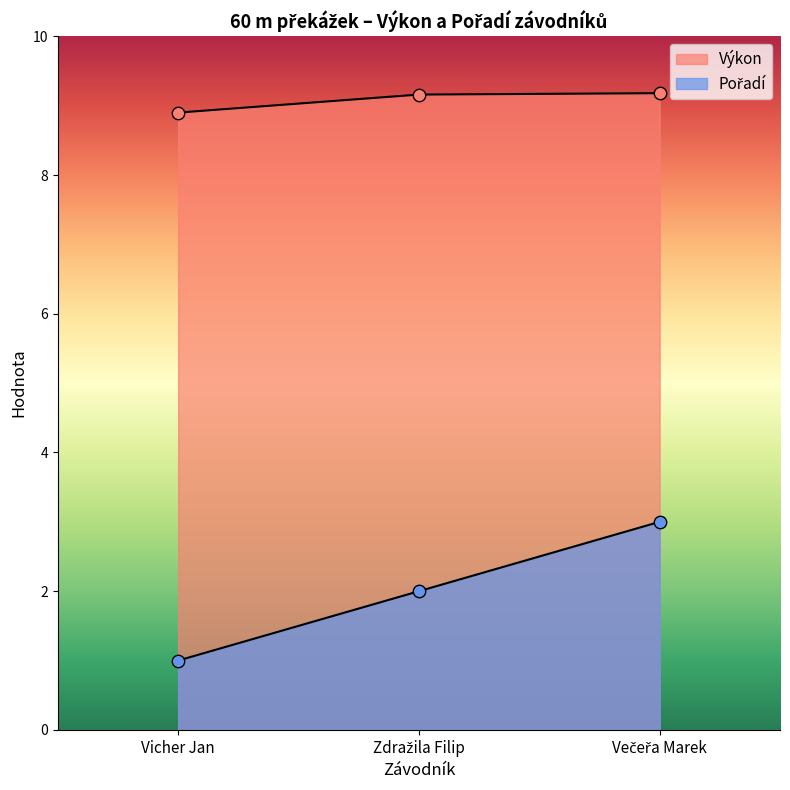

Is the value of Výkon at Večeřa Marek greater than the value of Pořadí at Večeřa Marek?

Yes